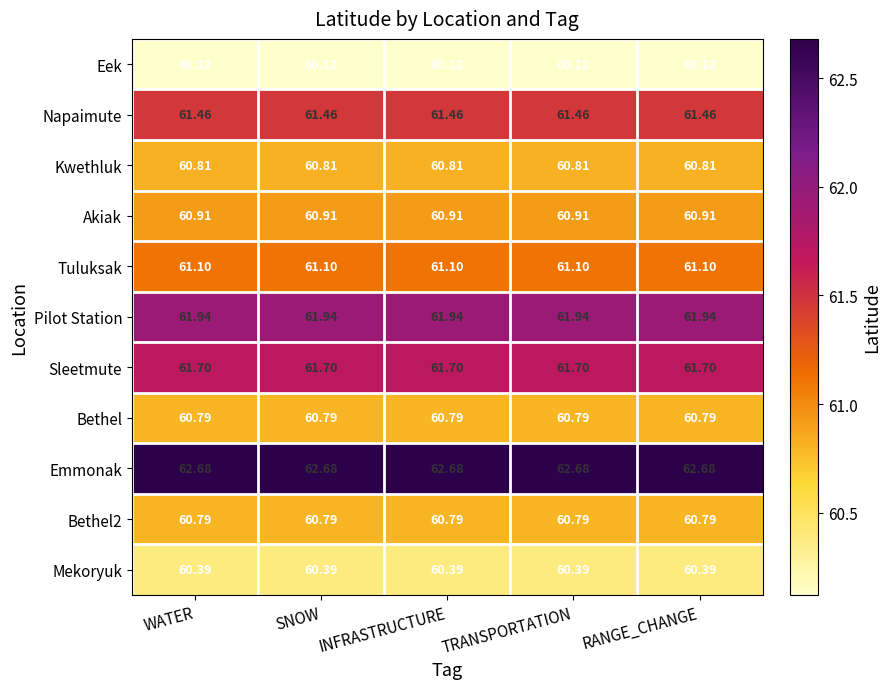

Is the value of Mekoryuk at TRANSPORTATION greater than the value of Kwethluk at TRANSPORTATION?

No